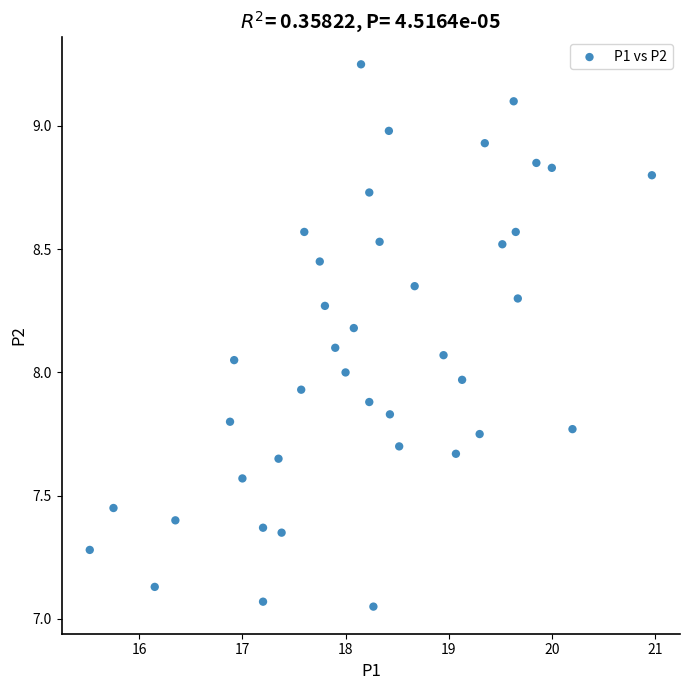

What is the range of X values (max minus min)?

5.4